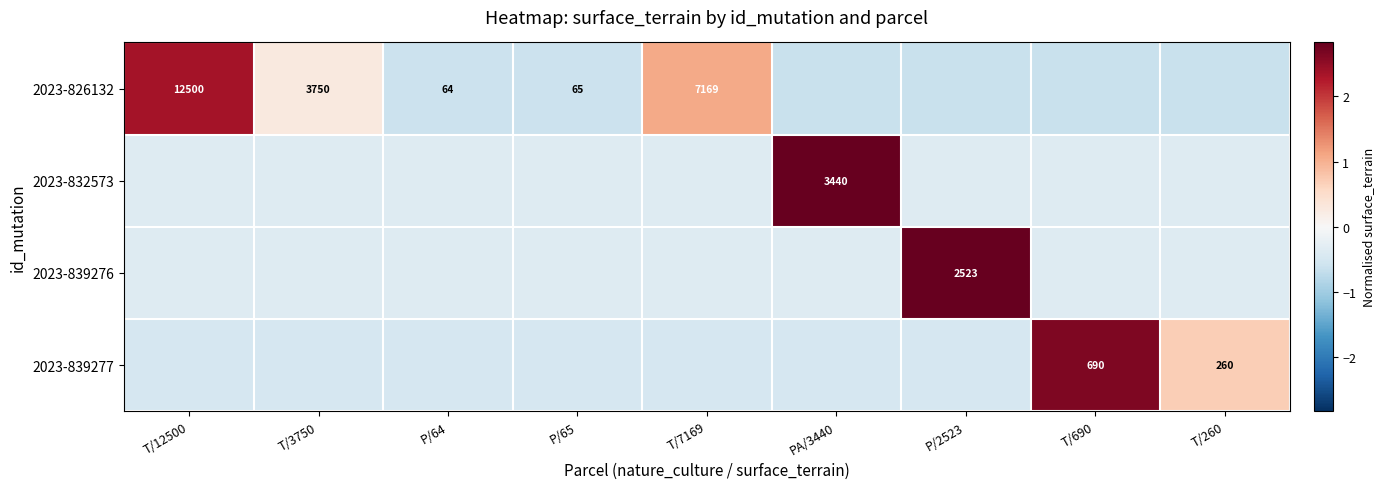

Rank the categories by 2023-826132 value from highest to lowest.

T/12500, T/7169, T/3750, P/65, P/64, PA/3440, P/2523, T/690, T/260